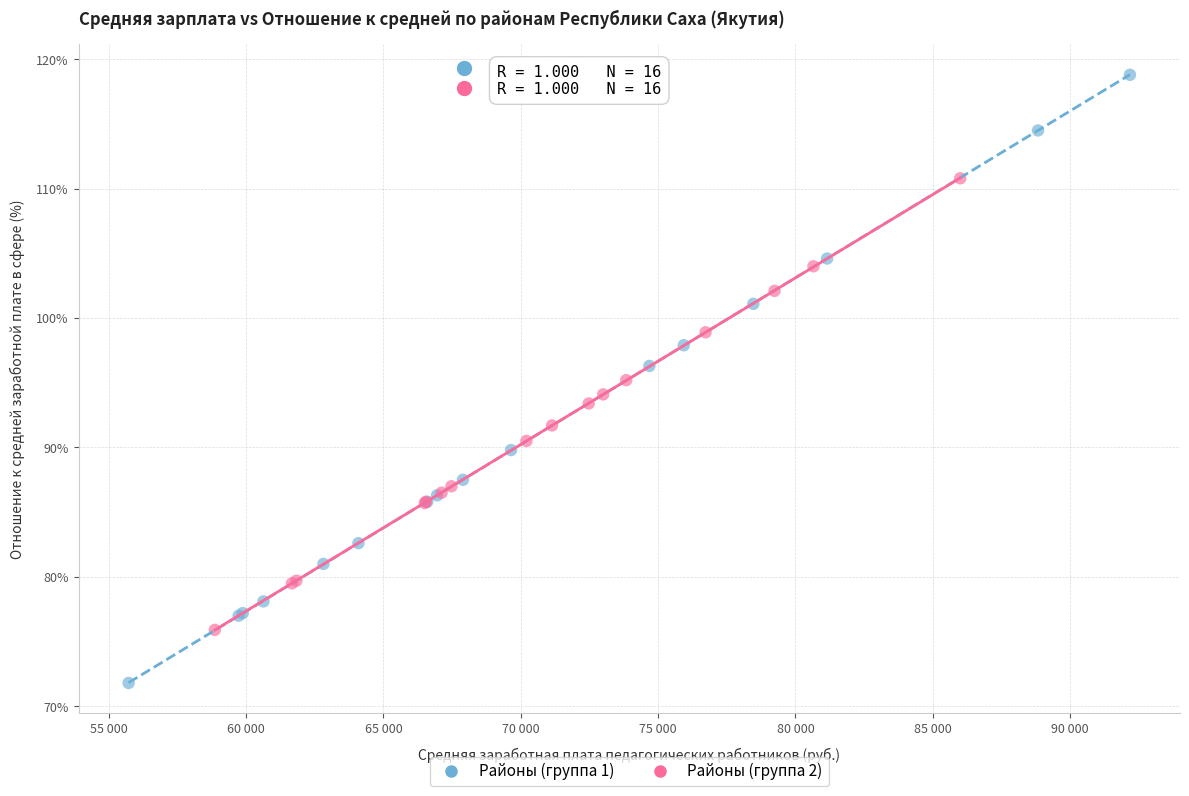

Which series contains the highest Y value?

Районы (группа 1)